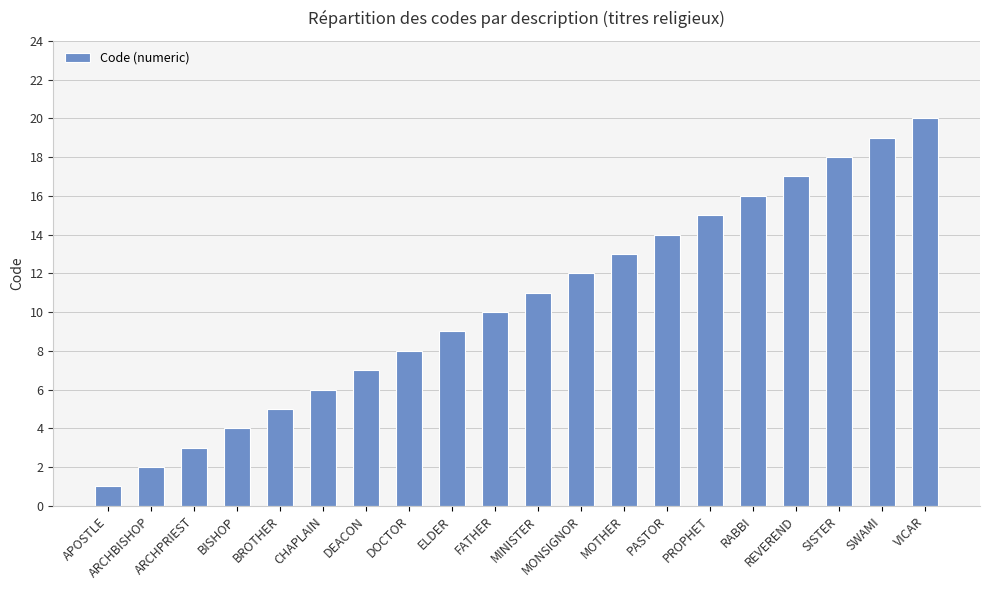

Is it true that the value at DEACON is 7?

True